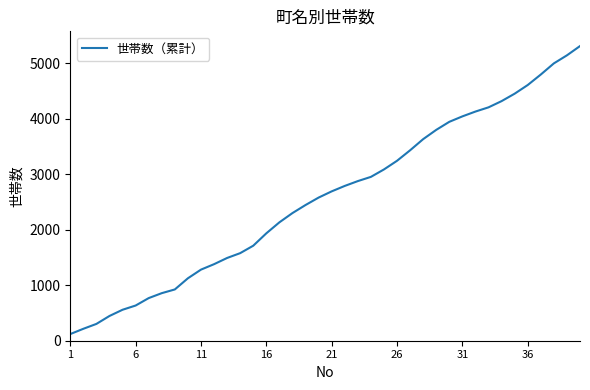

What is the maximum value shown in the chart?

5309